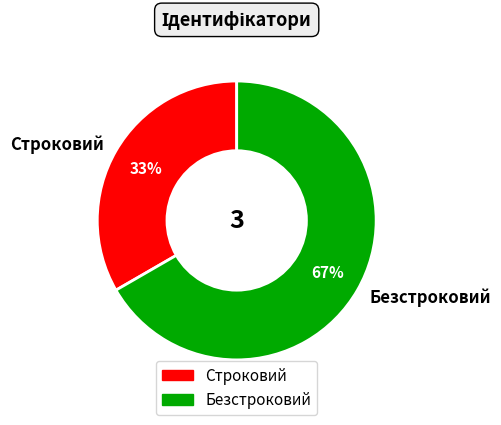

To the nearest percent, what is the combined percentage of Безстроковий and Строковий?

100%